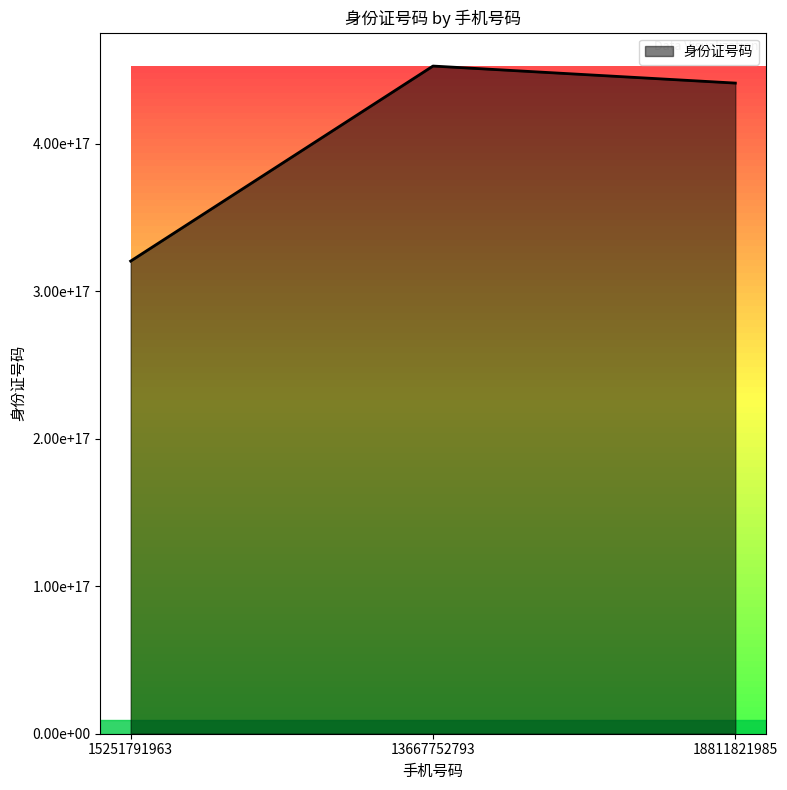

Does the chart display data point markers on the line(s)?

No